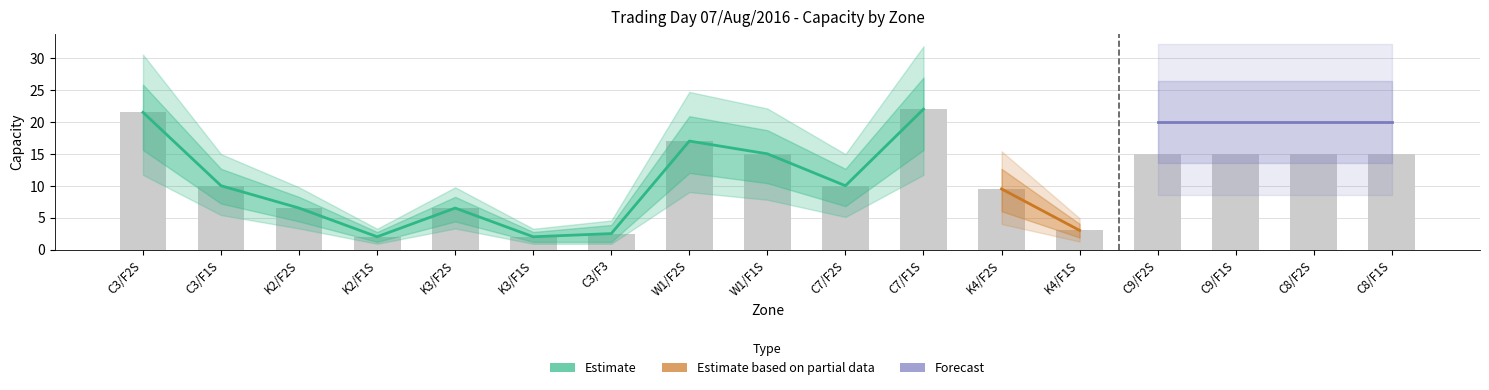

At how many categories does at least one series exceed 9?

13